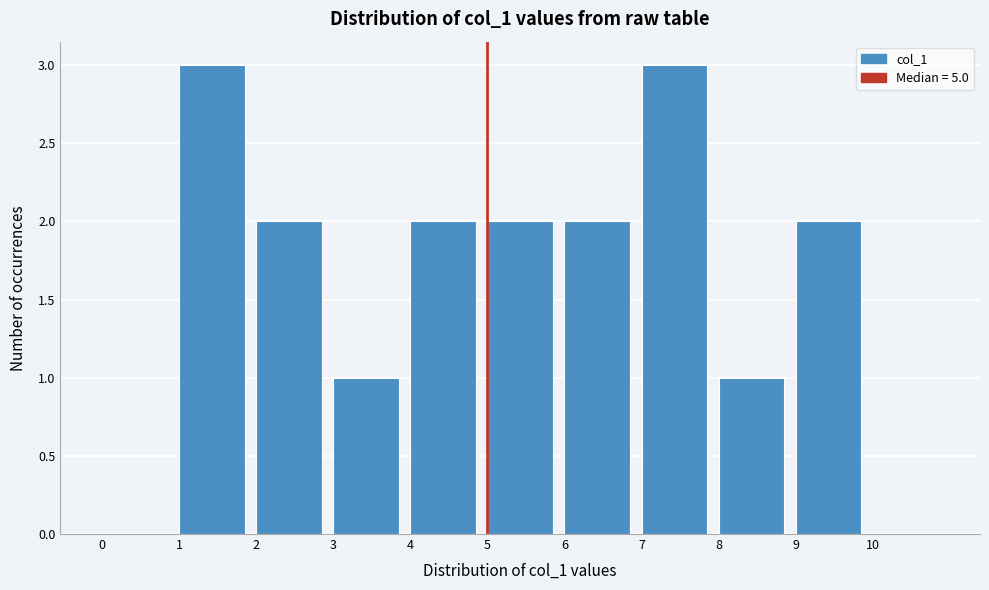

Reading left to right, list every bar in this chart as the range it spans on the x-axis followed by its height. The values are not printed on the chart, so give them approximately, as read against the axis.

0 to 1: 0
1 to 2: 3
2 to 3: 2
3 to 4: 1
4 to 5: 2
5 to 6: 2
6 to 7: 2
7 to 8: 3
8 to 9: 1
9 to 10: 2
10 to 11: 0